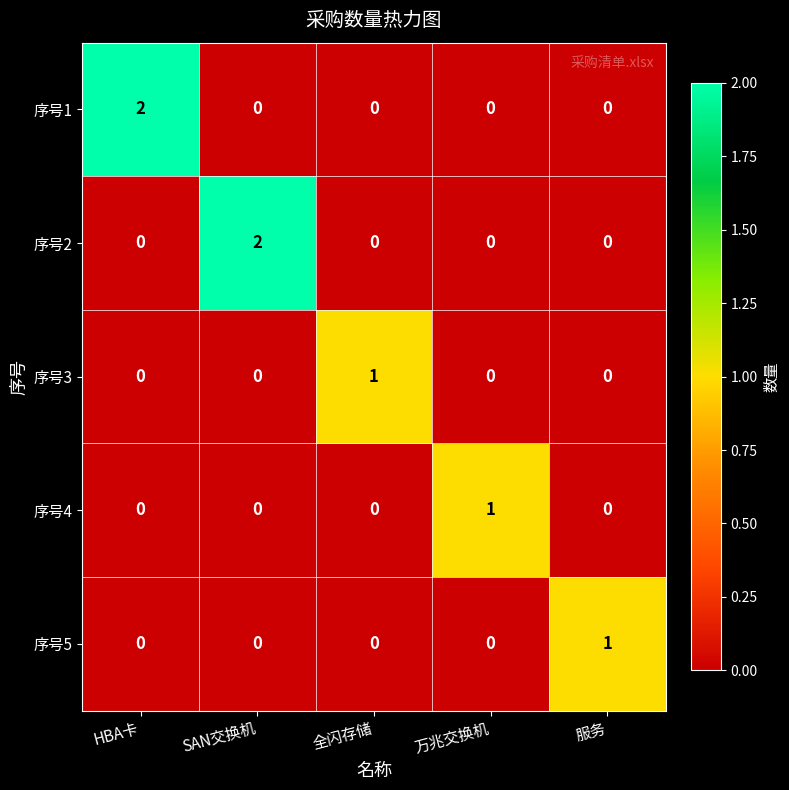

At which label does 序号1 reach its peak?

HBA卡